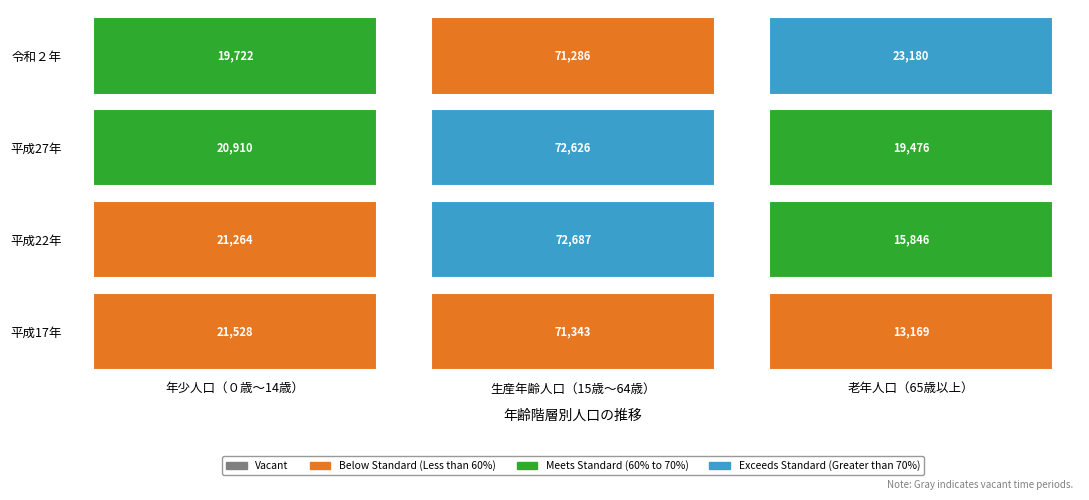

How many categories are shown in the chart?

3